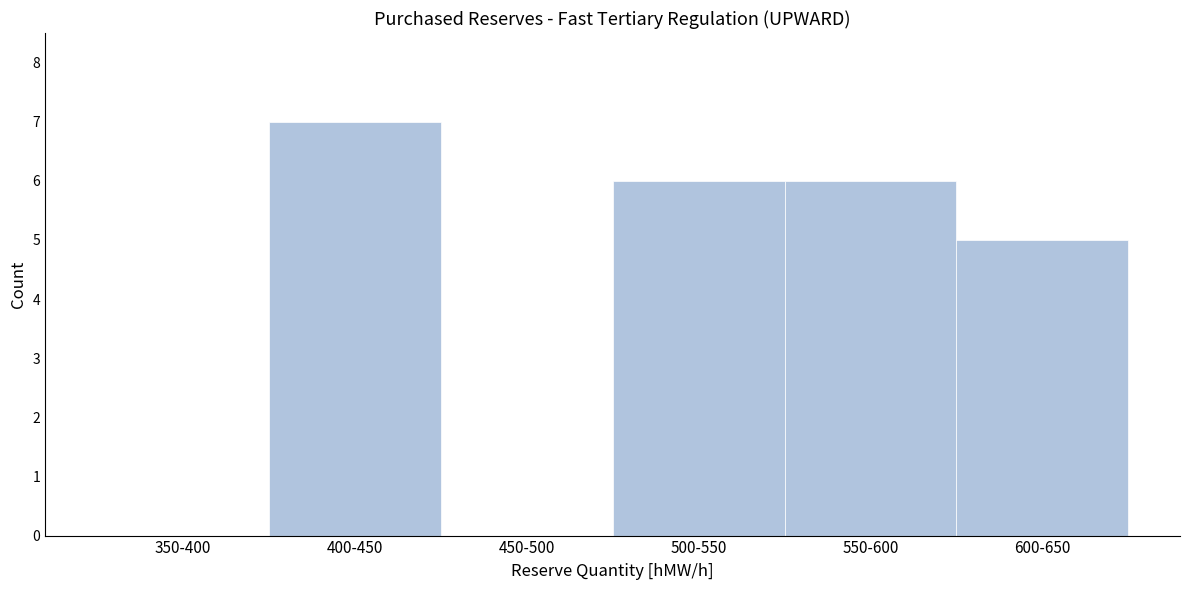

Reading right to left, what are all the values shown in this chart?

600-650=5	550-600=6	500-550=6	450-500=0	400-450=7	350-400=0